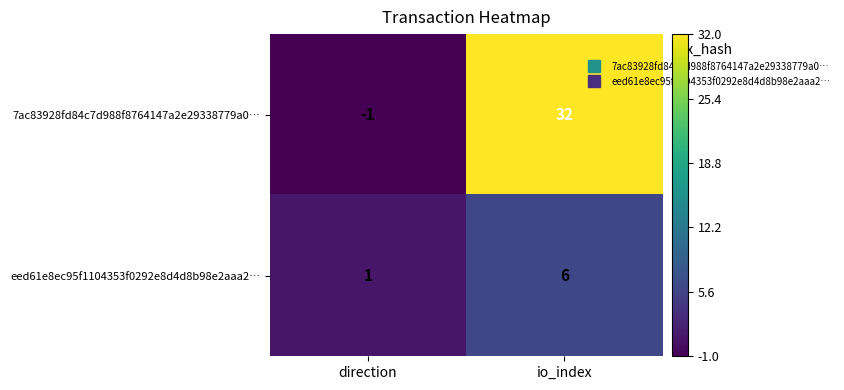

How many distinct data groups are displayed?

2